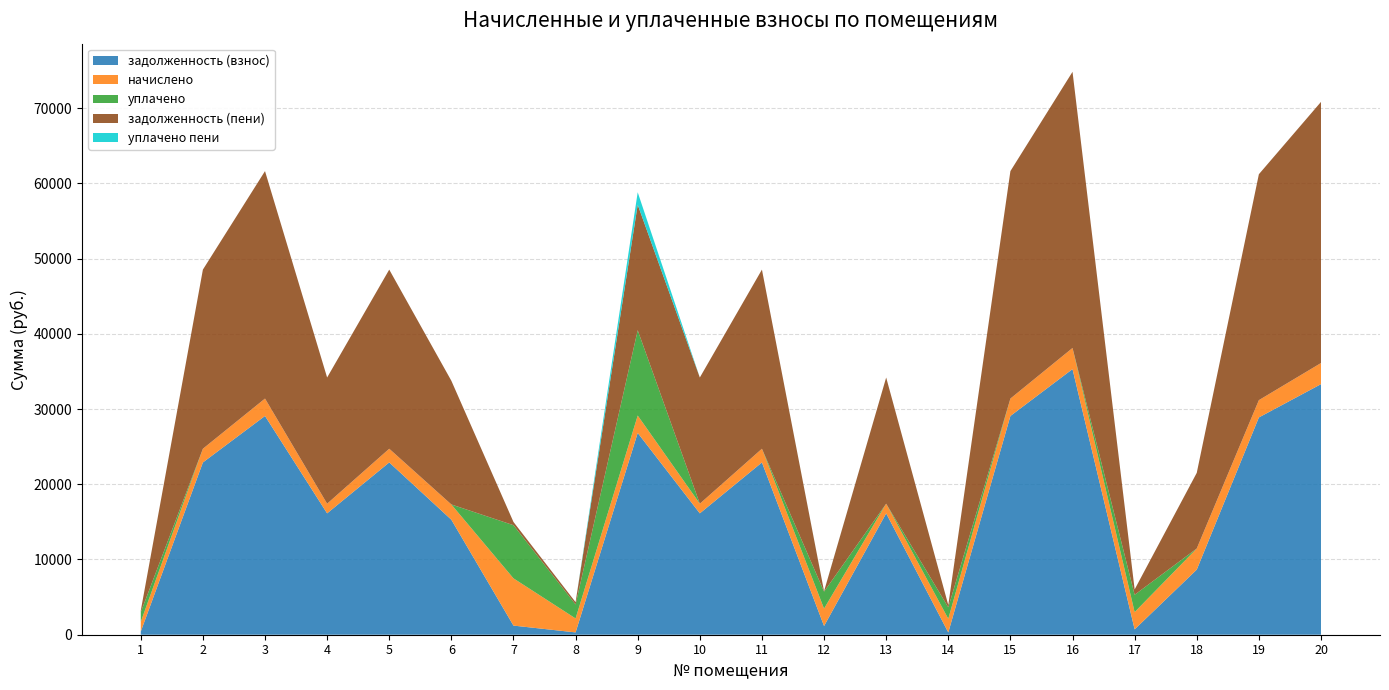

Reading left to right, what are all the values shown in this chart?

задолженность (взнос): 1=424.4	2=22900.8	3=29079.5	4=16133.4	5=22900.8	6=15285.6	7=1213.4	8=307.9	9=26824.0	10=16133.4	11=22900.8	12=1156.3	13=16133.4	14=303.6	15=29079.5	16=35307.4	17=711.5	18=8653.0	19=28883.3	20=33307.4
начислено: 1=1283.1	2=1821.3	3=2312.7	4=1283.1	5=1821.3	6=2030.2	7=6281.0	8=1856.4	9=2312.7	10=1283.1	11=1821.3	12=2312.7	13=1283.1	14=1821.3	15=2312.7	16=2808.0	17=2297.1	18=2808.0	19=2297.1	20=2808.0
уплачено: 1=1284.8	2=0.0	3=0.0	4=0.0	5=0.0	6=0.0	7=7066.7	8=1858.2	9=11343.7	10=0.0	11=0.0	12=2257.6	13=0.0	14=1517.0	15=0.0	16=0.0	17=2301.0	18=0.0	19=0.0	20=0.0
задолженность (пени): 1=209.5	2=23811.4	3=30235.9	4=16775.0	5=23811.4	6=16442.0	7=427.7	8=305.1	9=16680.8	10=16775.0	11=23811.4	12=55.1	13=16775.0	14=303.2	15=30235.9	16=36711.4	17=710.1	18=10057.0	19=30031.9	20=34711.4
уплачено пени: 1=0.0	2=0.0	3=0.0	4=0.0	5=0.0	6=0.0	7=0.0	8=3.8	9=1654.7	10=0.0	11=0.0	12=12.1	13=0.0	14=0.0	15=0.0	16=0.0	17=0.0	18=0.0	19=0.0	20=0.0